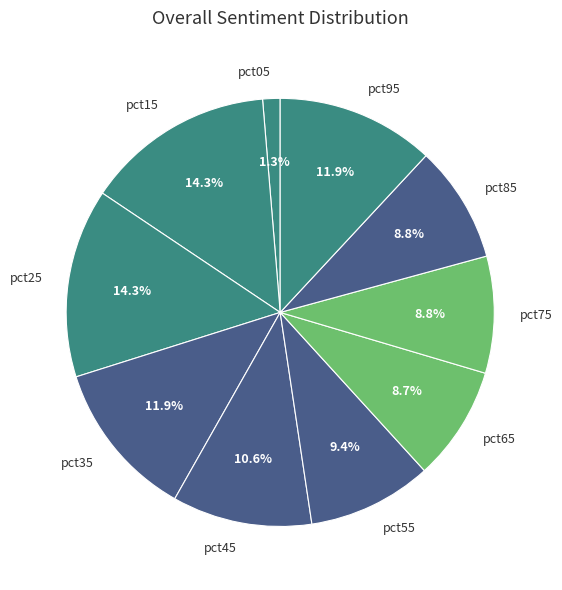

Which has a higher value, pct65 or pct95?

pct95